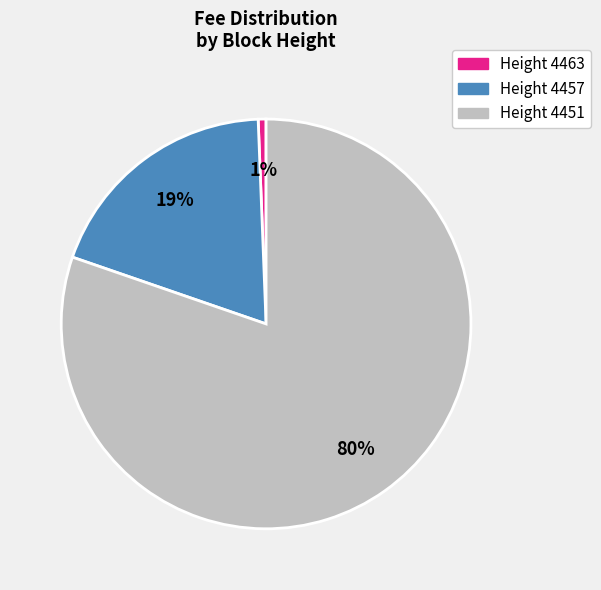

Is the sum of Height 4463 and Height 4451 greater than half?

Yes